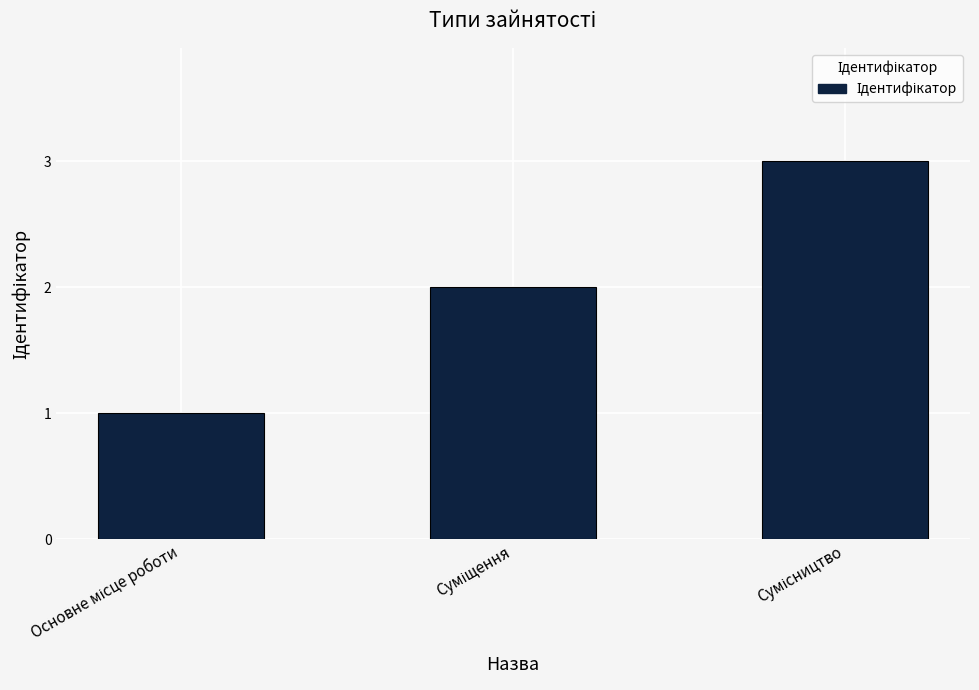

What is the difference between the maximum and minimum values?

2